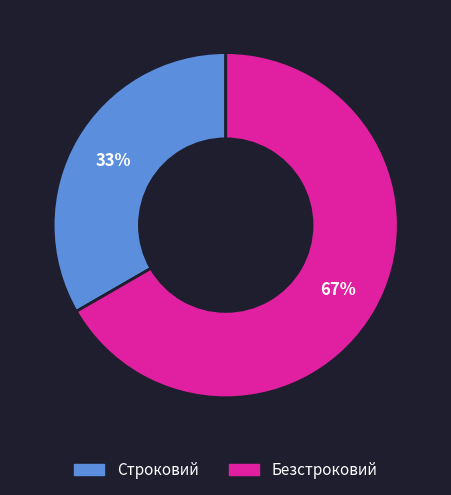

Rank the categories by value from highest to lowest.

Безстроковий, Строковий